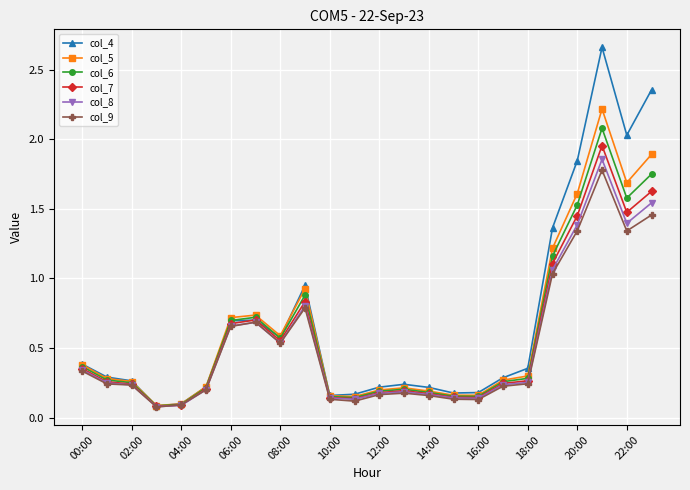

At how many categories does at least one series exceed 0?

24